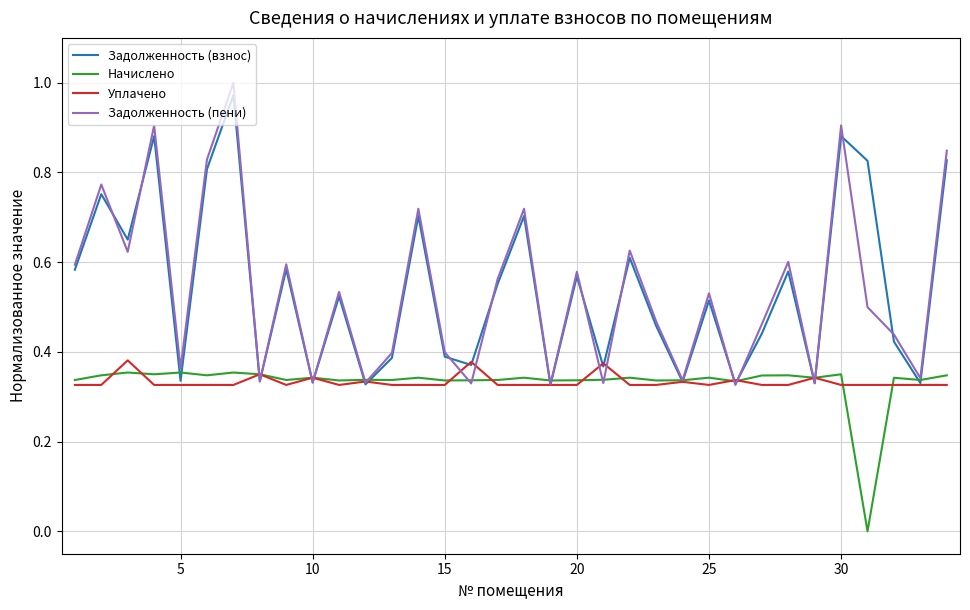

Which series has the widest spread of values?

Задолженность (пени)